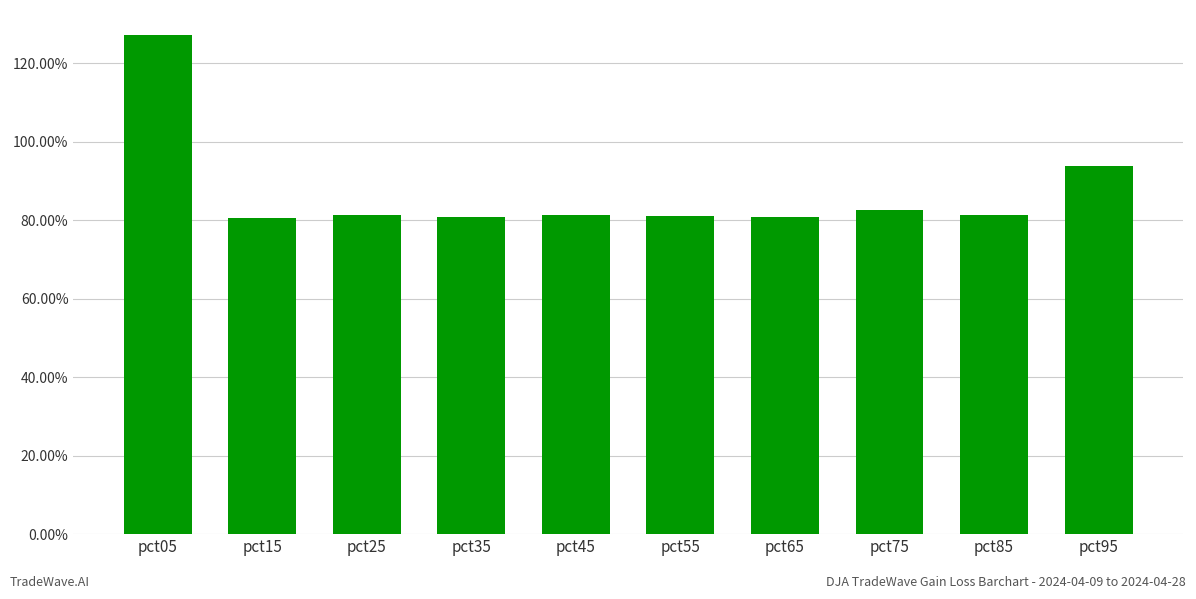

What is the value of the 3rd bar from the left?

0.8